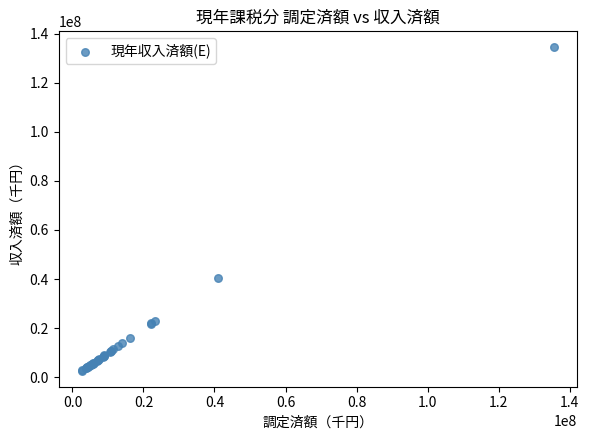

What Y value in the scatter plot is closest to 68537375?

40368023